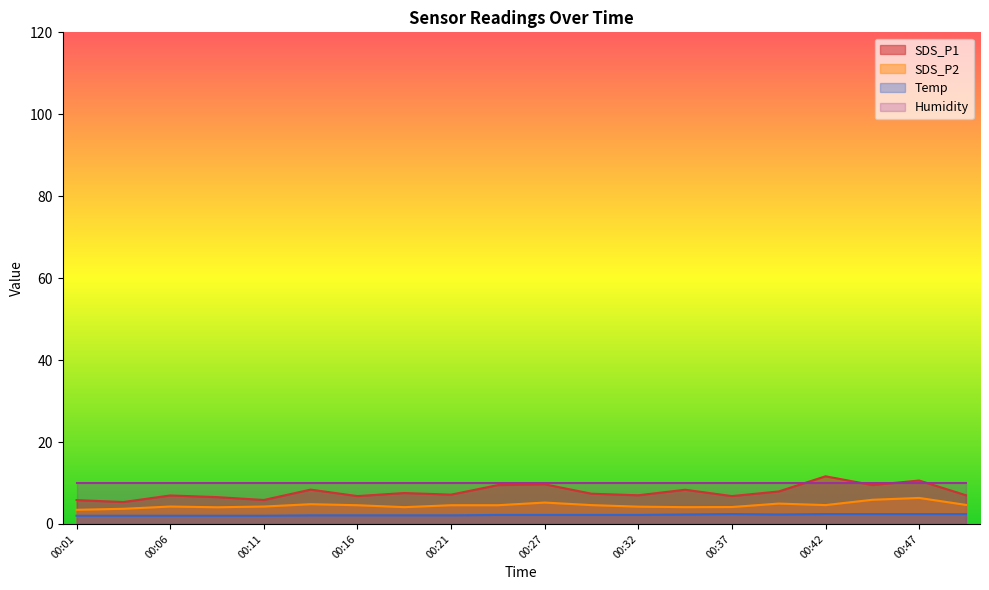

Which category has the highest value across all series?

00:42